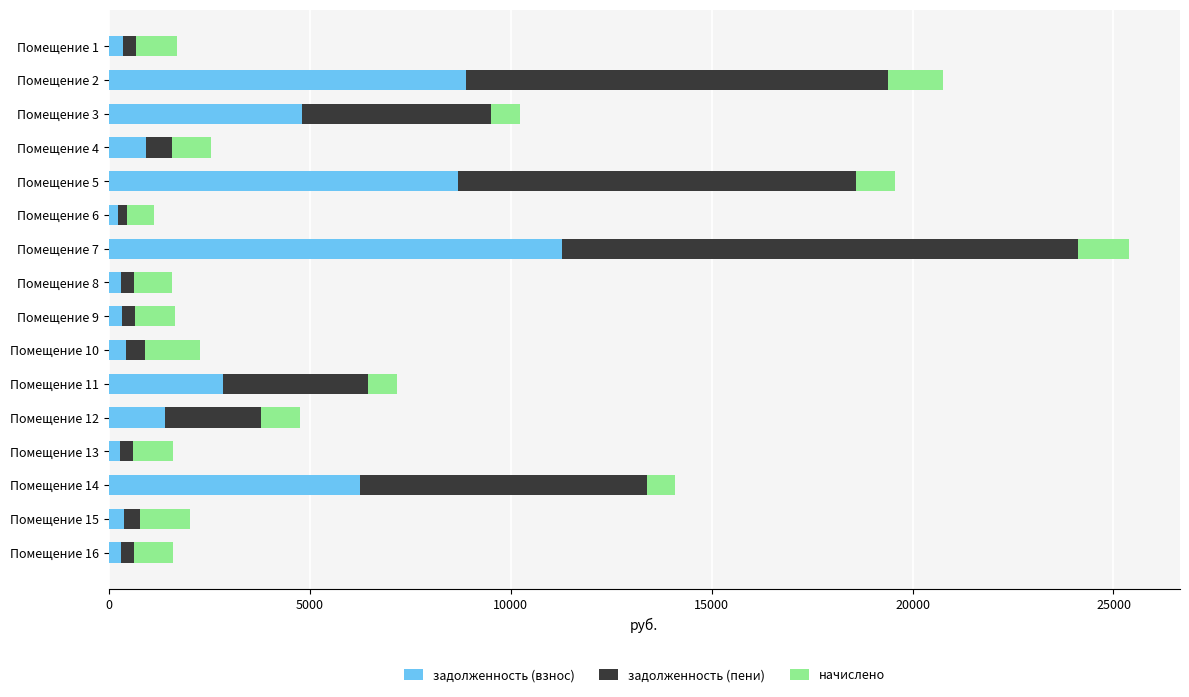

What is the highest value of the задолженность (взнос) series?

11277.6